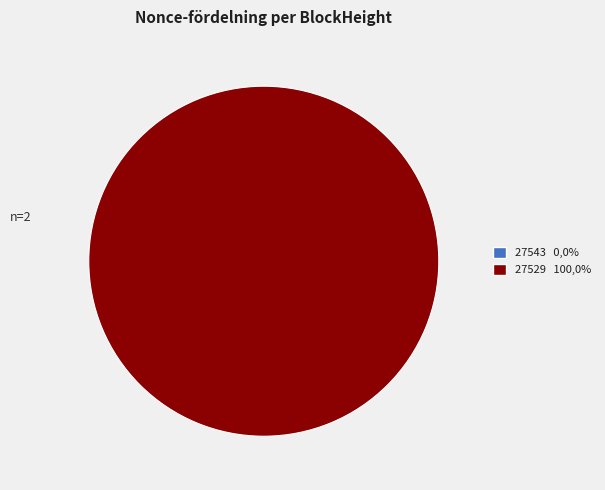

Is there a majority slice in this chart?

Yes